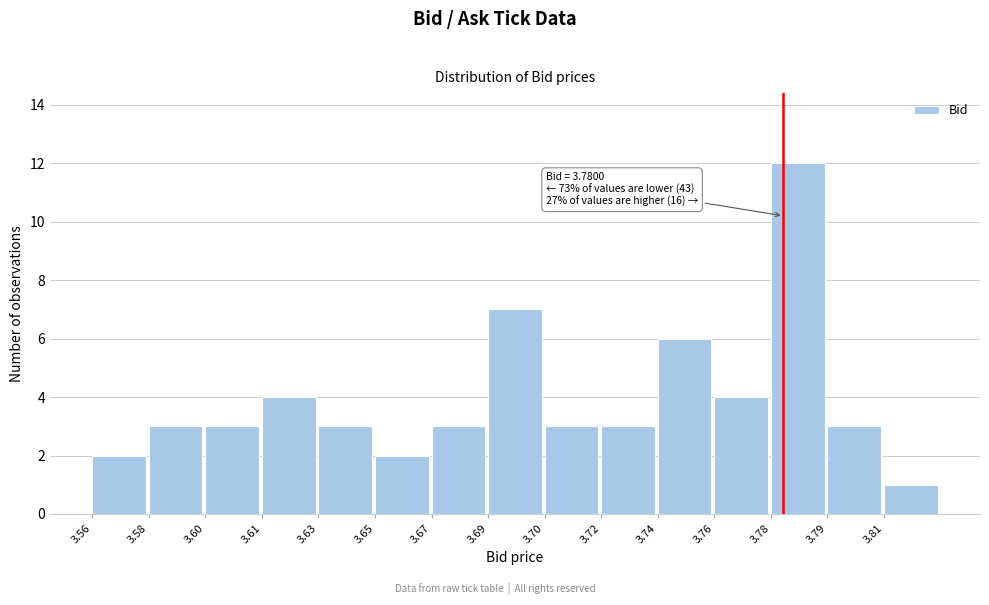

Reading left to right, what are all the values shown in this chart?

2	3	3	4	3	2	3	7	3	3	6	4	12	3	1